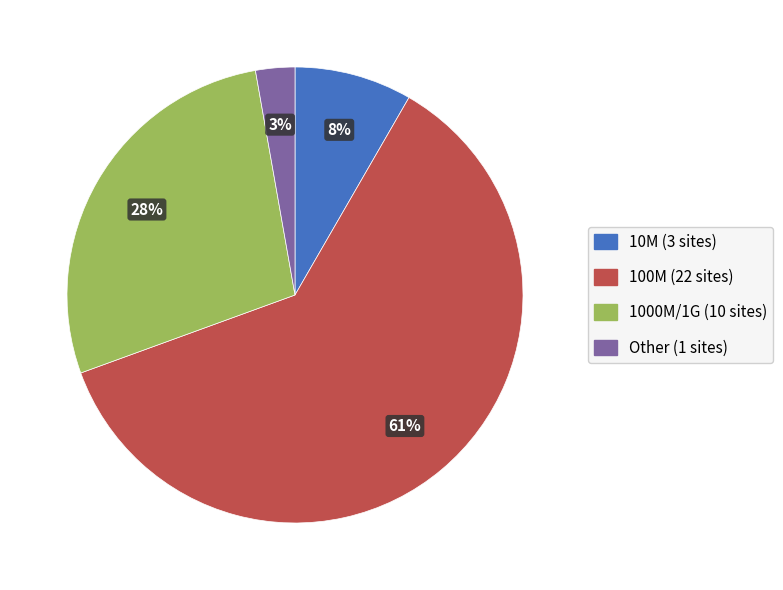

To the nearest percent, what is the difference between the largest and smallest slice percentages?

58%